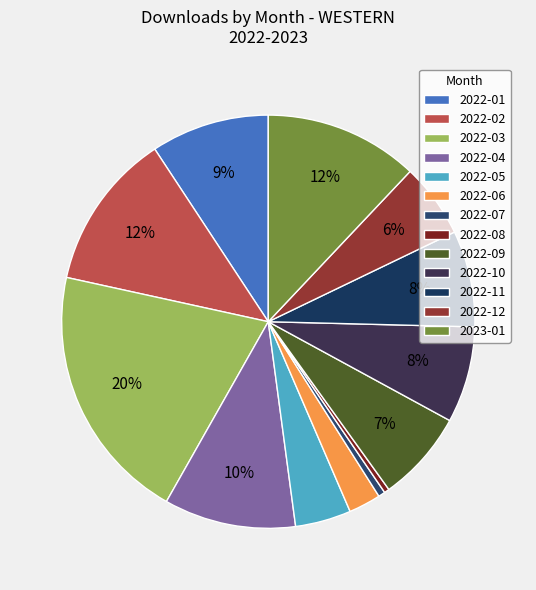

How many slices are in this pie chart?

13